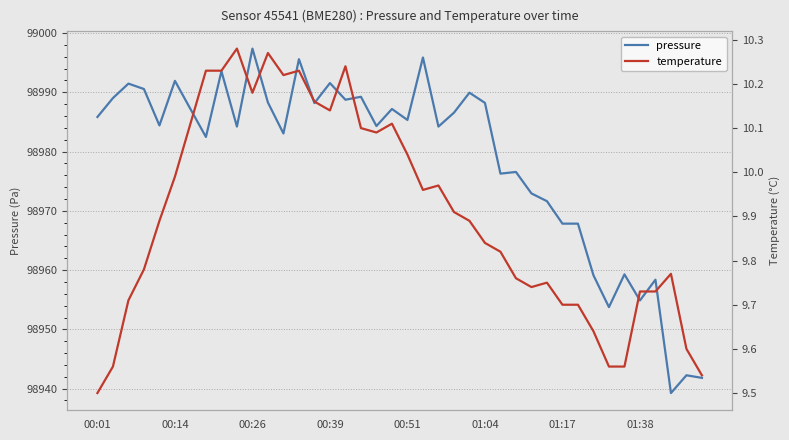

List the series in order of their overall mean, lowest first.

temperature, pressure